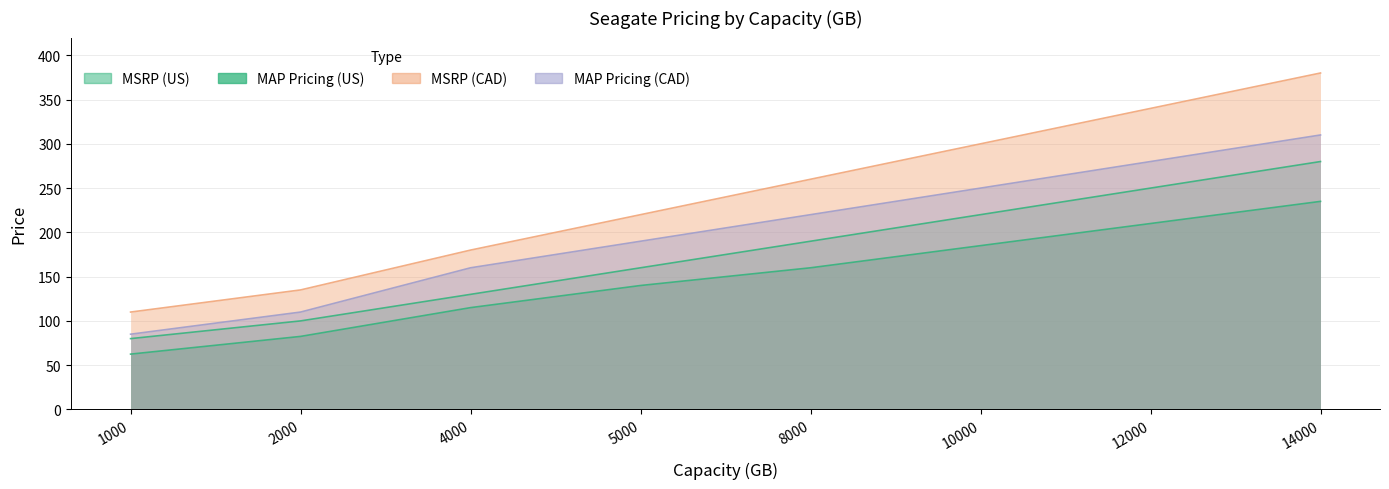

What is the average value of the MSRP (CAD) series?

240.6